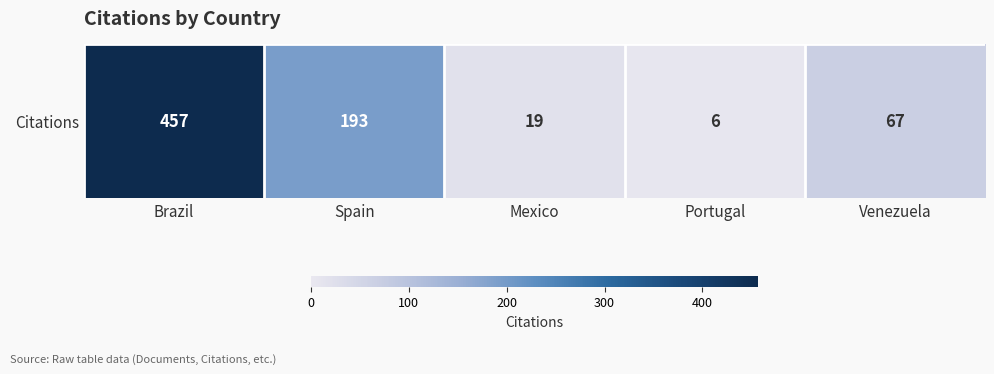

Which has a higher value, Portugal or Mexico?

Mexico